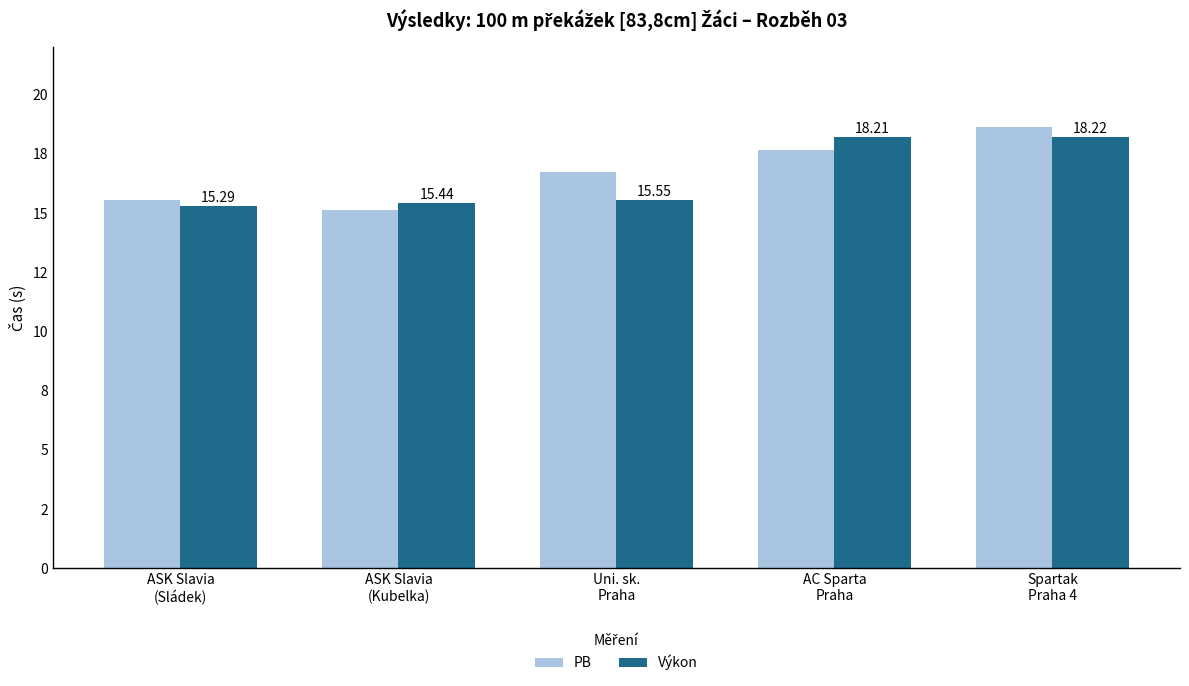

At which category is the sum across all series the highest?

Spartak
Praha 4